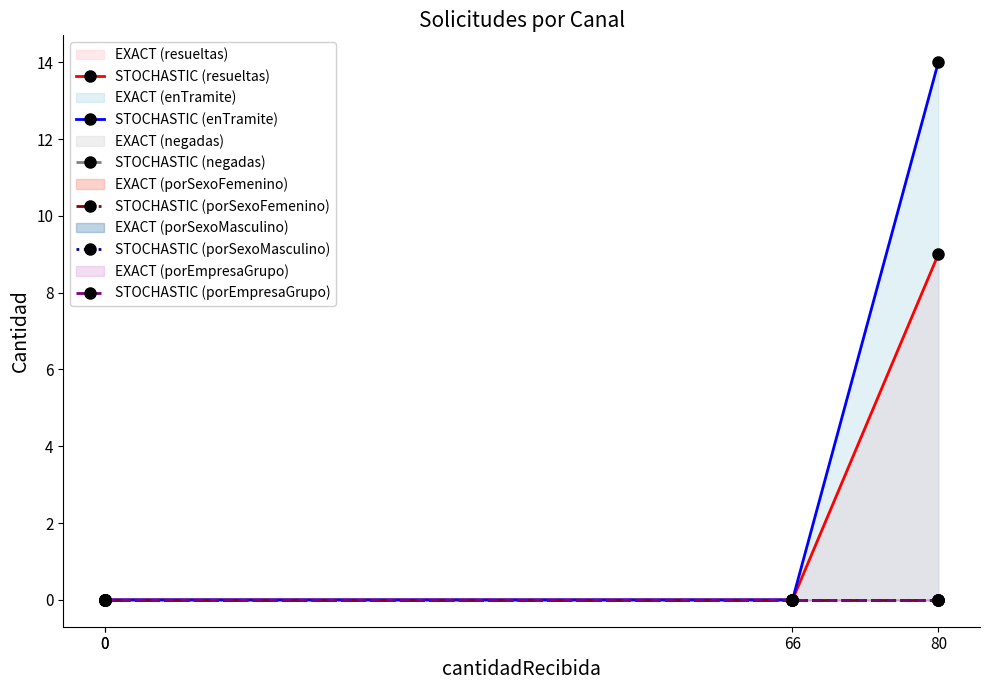

At how many categories does at least one series exceed 12?

1